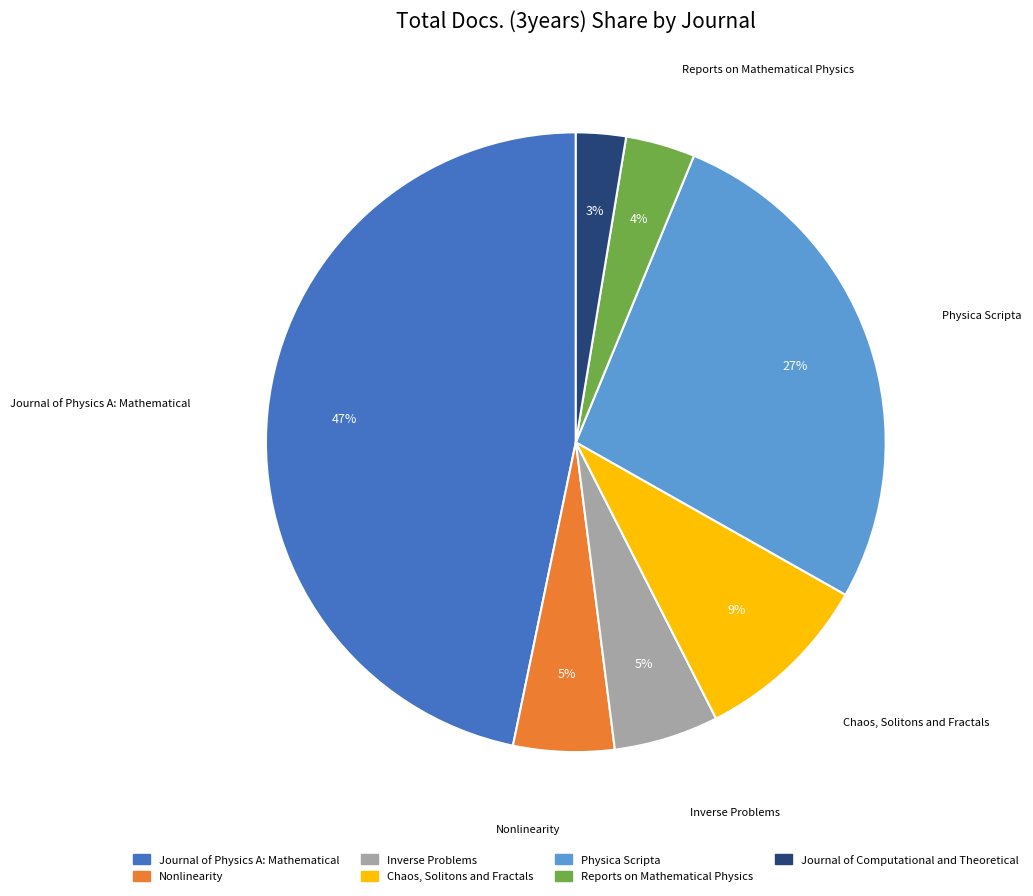

Count the number of slices in the pie.

7